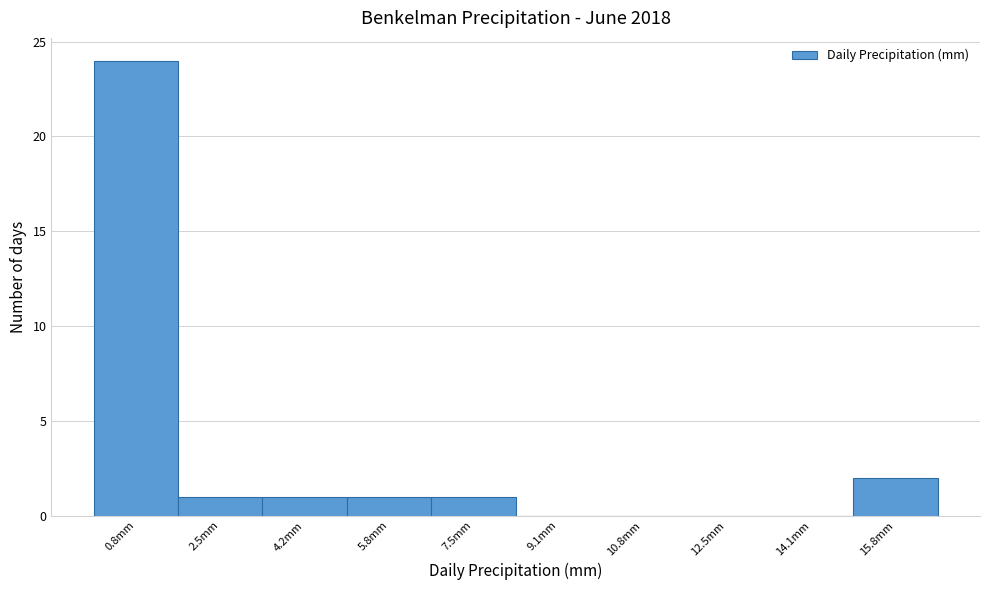

Reading left to right, list every bar in this chart as the range it spans on the x-axis followed by its height. Neither the bar edges nor the heights are printed on the chart, so give them approximately, as read against the axes.

0.00 to 1.66: 24
1.66 to 3.32: 1
3.32 to 4.98: 1
4.98 to 6.64: 1
6.64 to 8.30: 1
8.30 to 9.96: 0
9.96 to 11.62: 0
11.62 to 13.28: 0
13.28 to 14.94: 0
14.94 to 16.60: 2